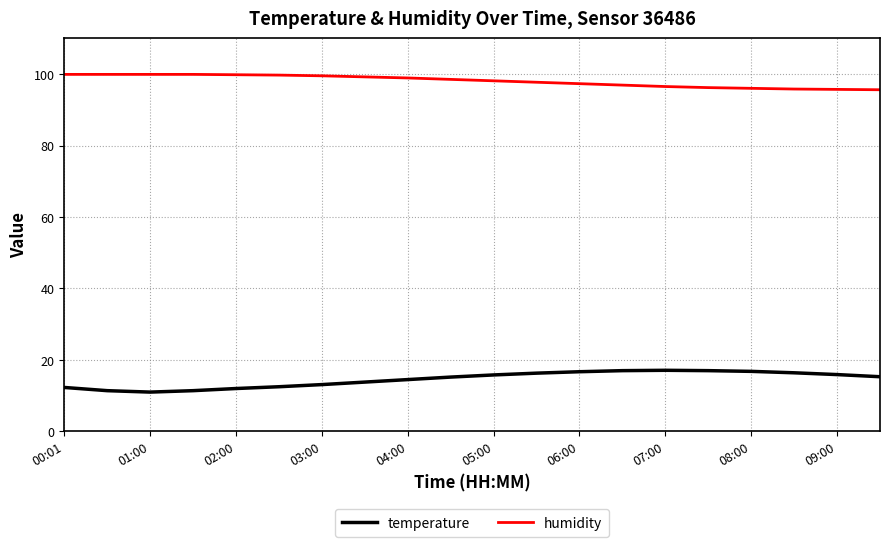

Which series has the largest total across all categories?

humidity